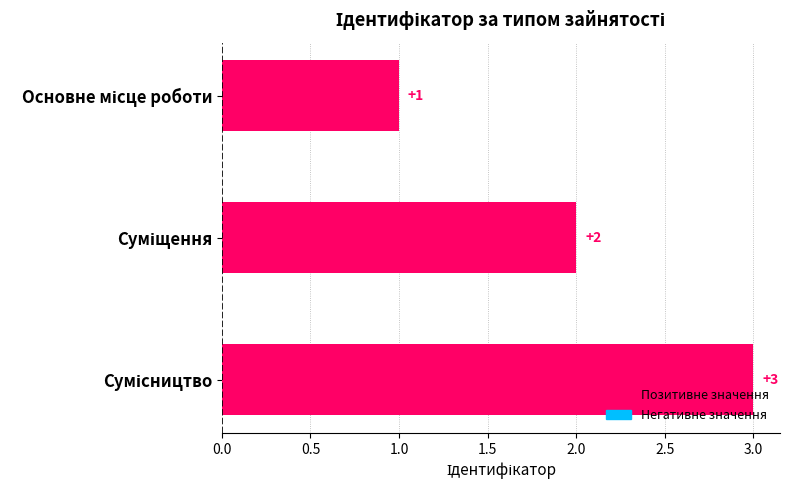

Count the values in the range 1 to 3.

3